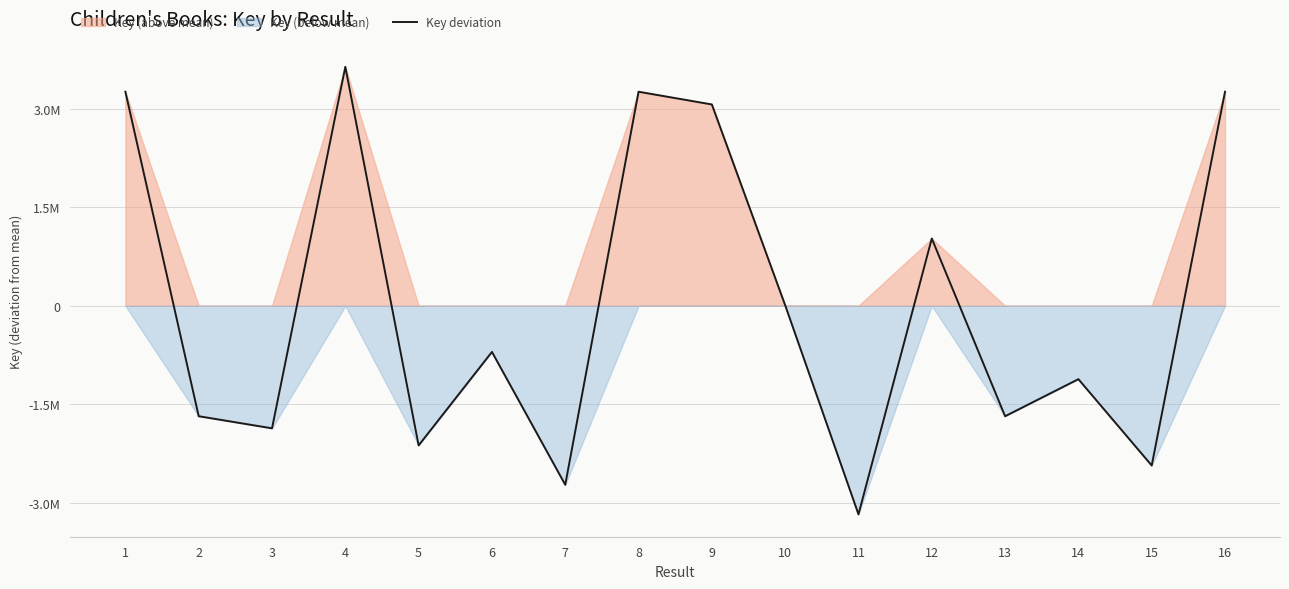

What is the value of the 13th point from the left?

-1681689.9